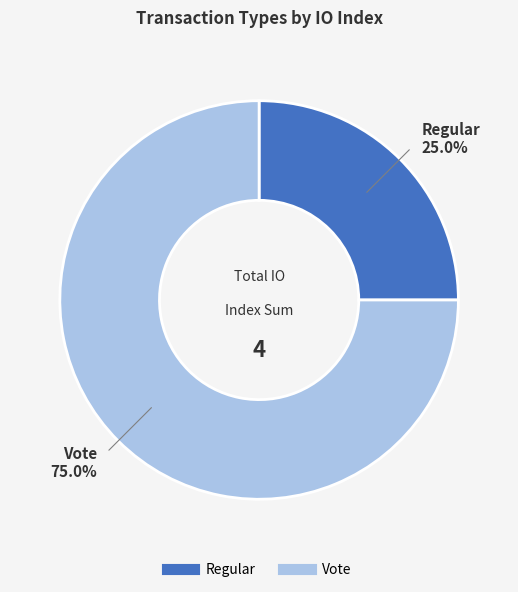

Does Vote represent more than half of the total?

Yes